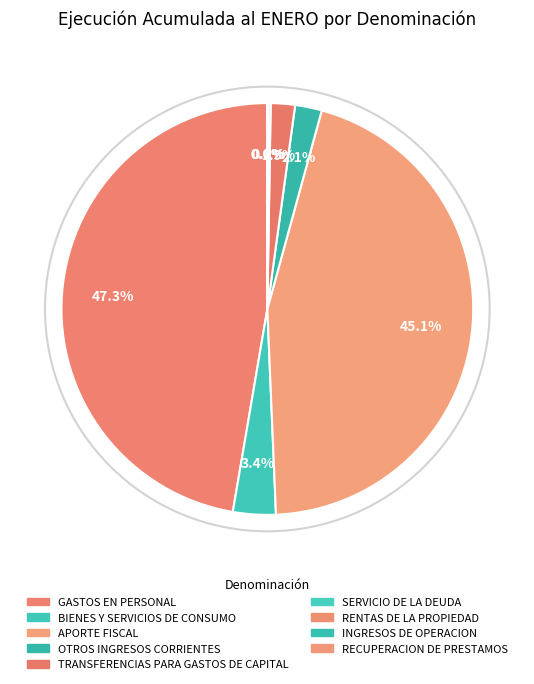

To the nearest percent, what is the average slice percentage?

11%